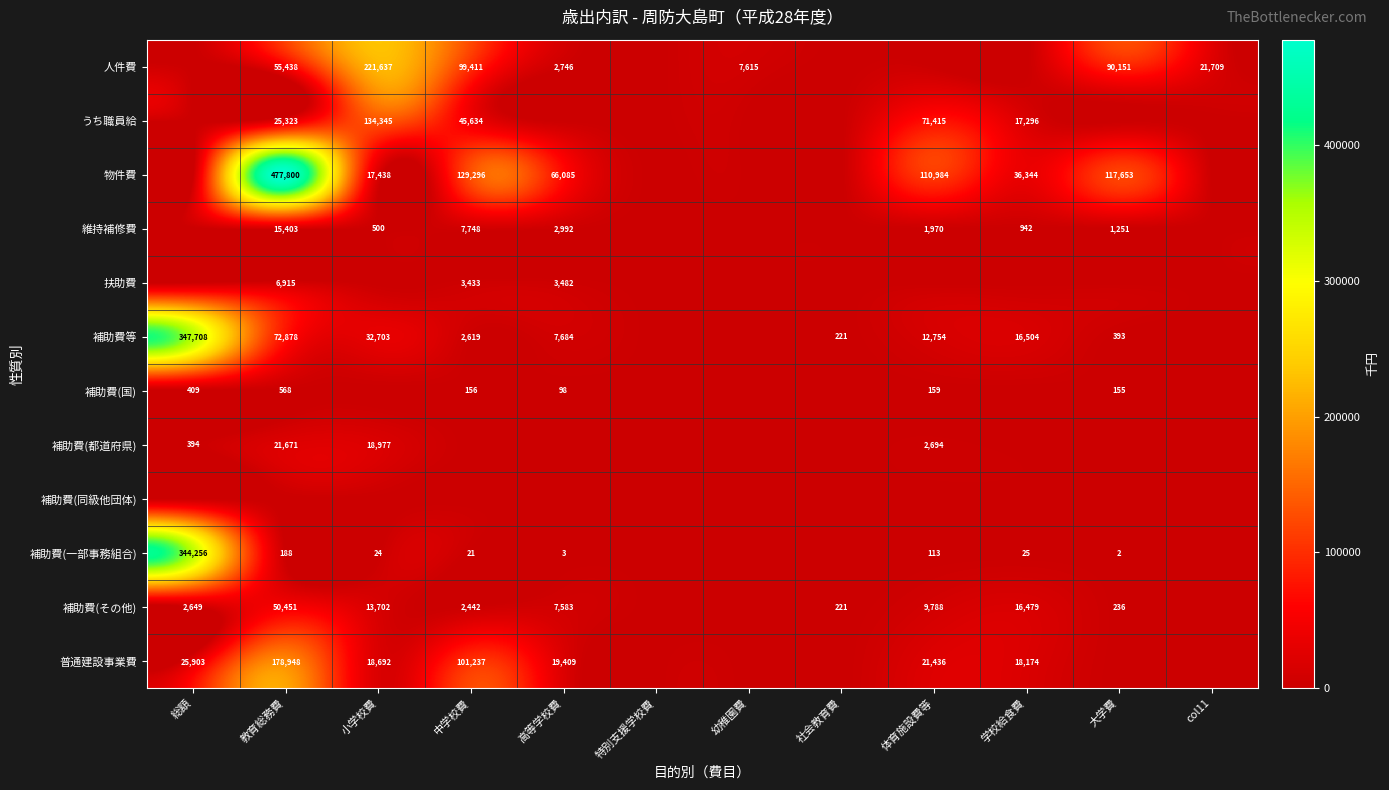

Which has a higher value, 中学校費 or 特別支援学校費?

中学校費